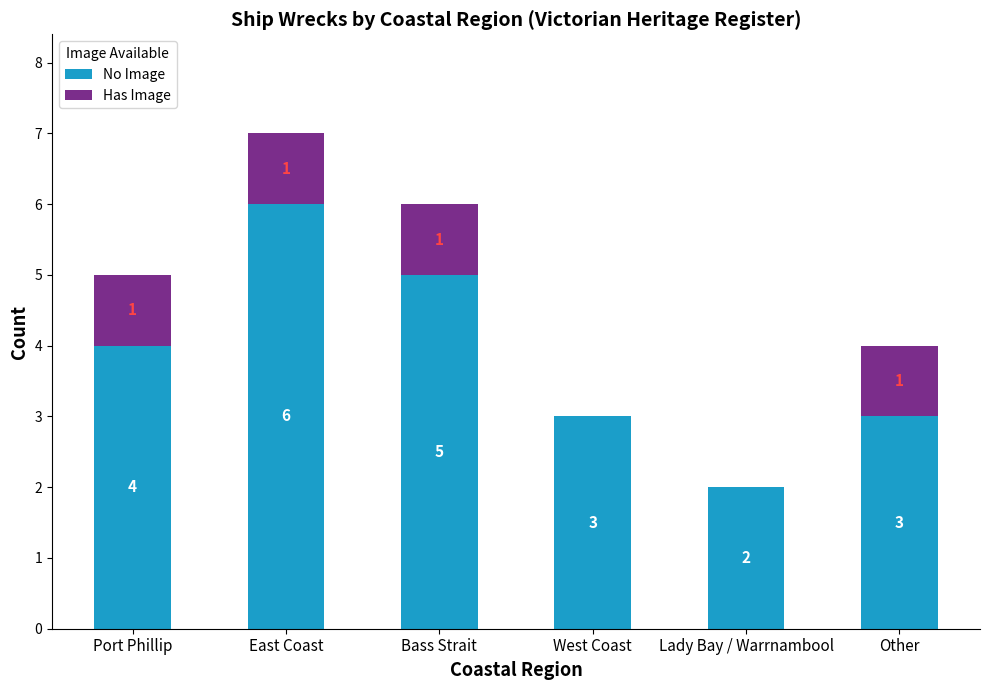

What is the total value across all series at Other?

4